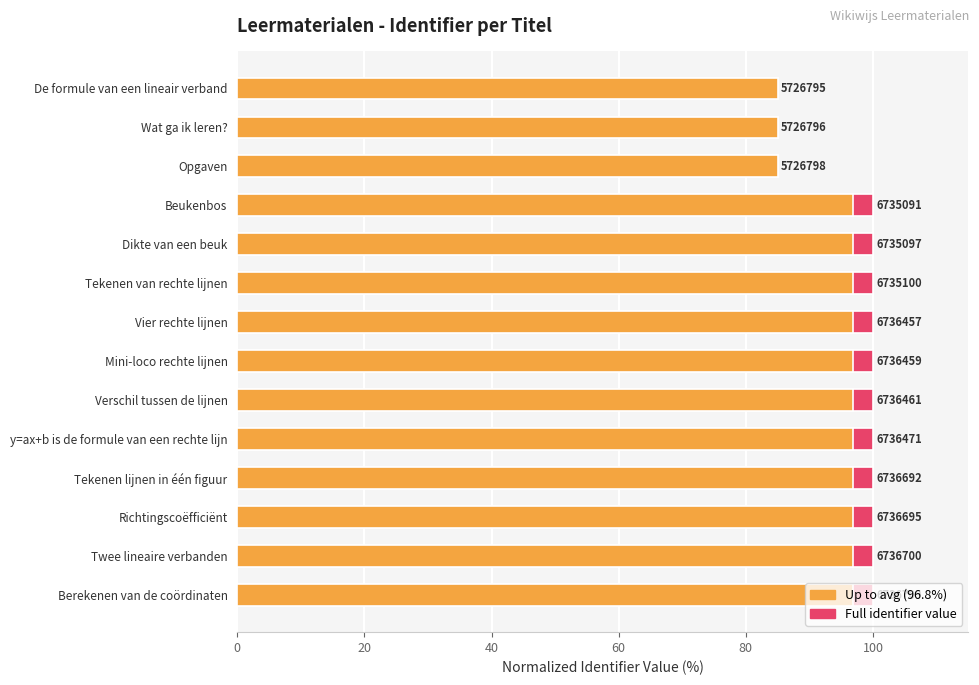

What is the value of the Up to avg (96.8%) bar at the 3rd from the left?

85.0